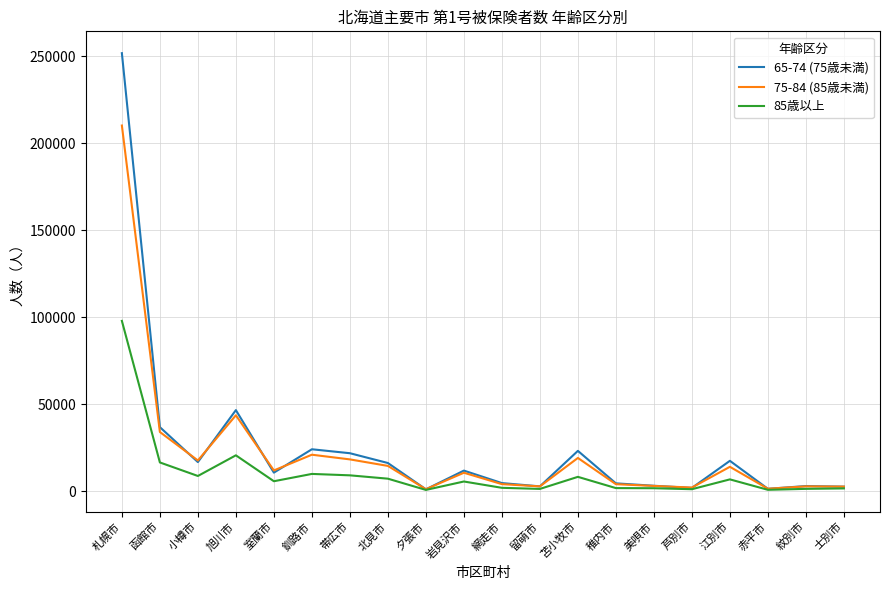

What is the maximum value for 75-84 (85歳未満)?

210136